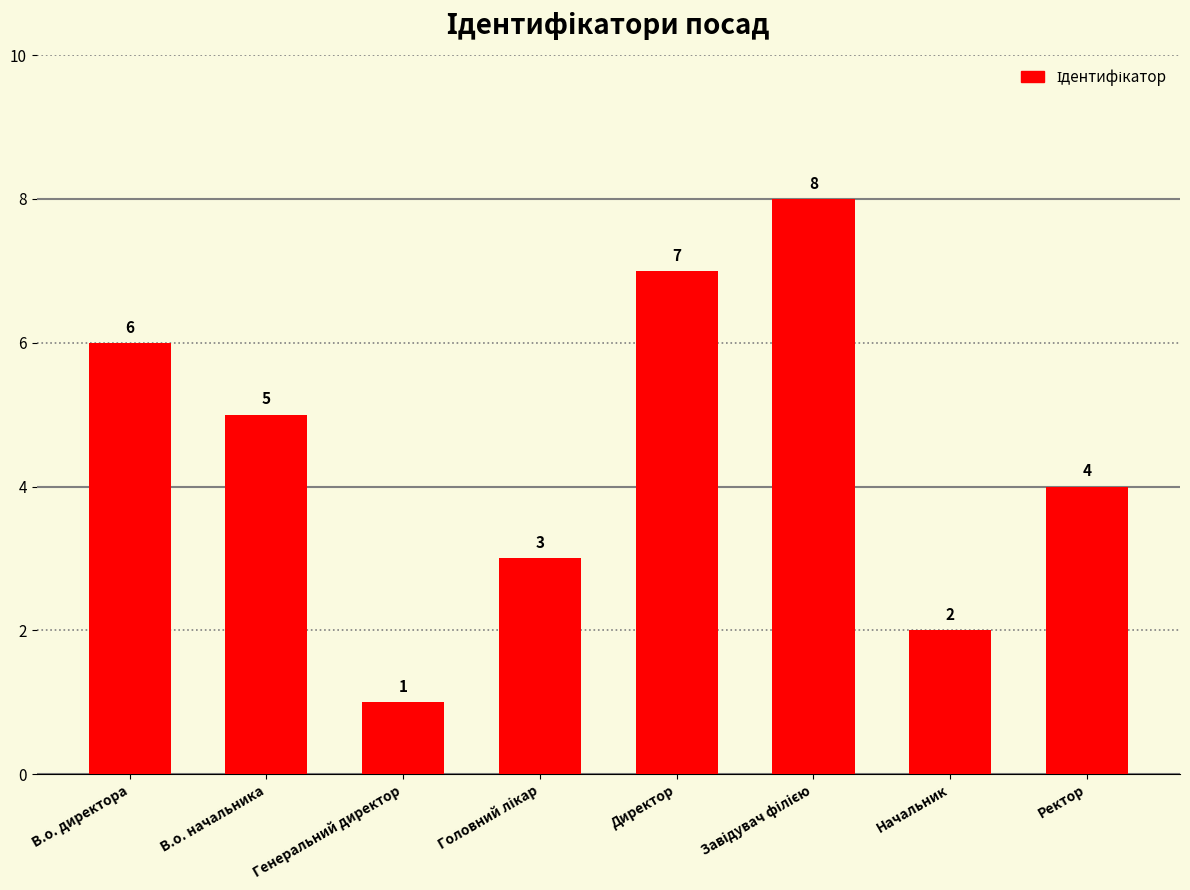

Reading left to right, transcribe all the data shown in this chart.

6	5	1	3	7	8	2	4